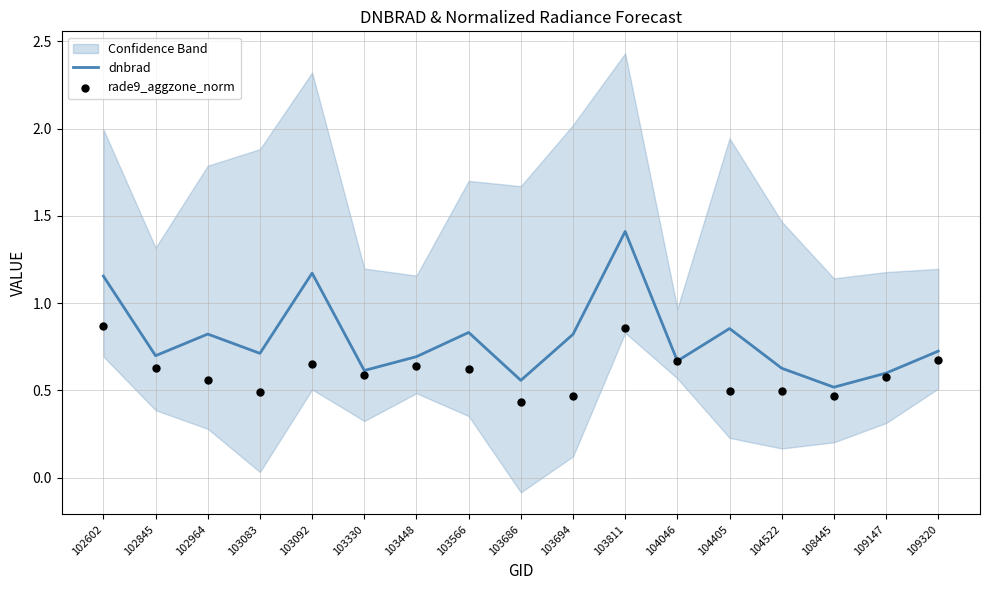

Which series reaches the minimum Y coordinate?

rade9_aggzone_norm